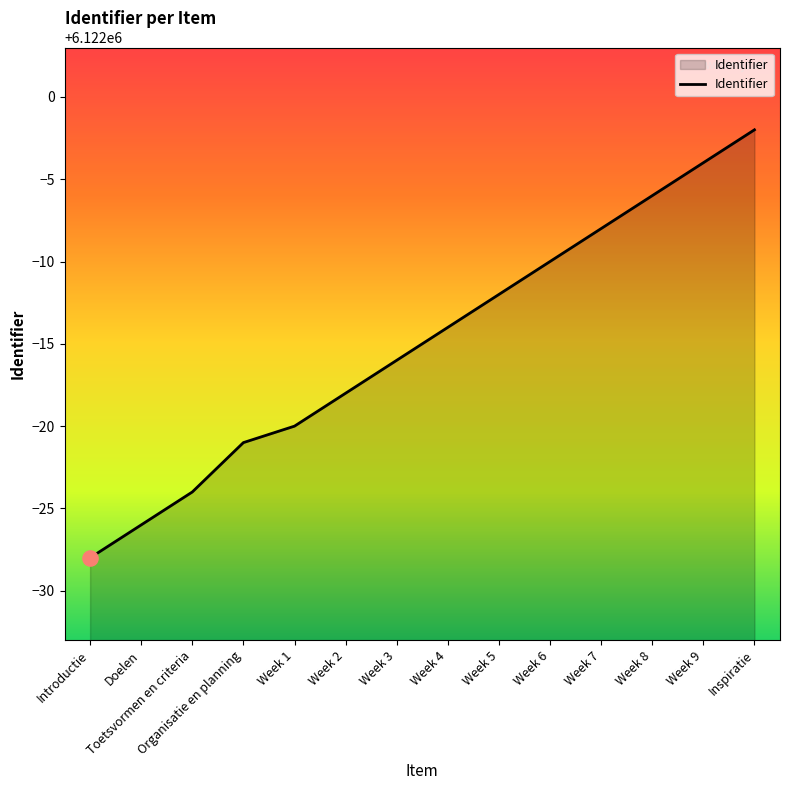

Between Week 1 and Week 5, which is larger?

Week 5